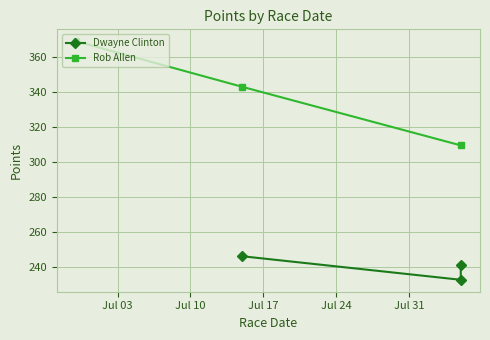

What is the greatest value displayed?

369.2